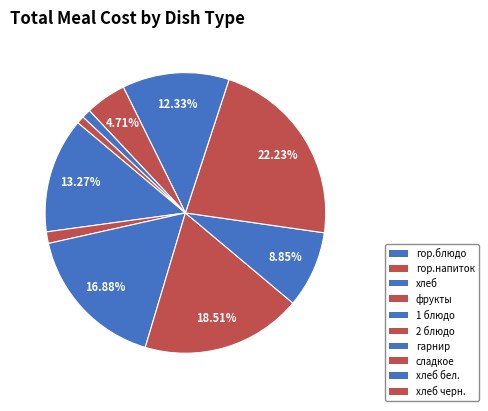

To the nearest percent, what percentage of the pie is хлеб?

17%